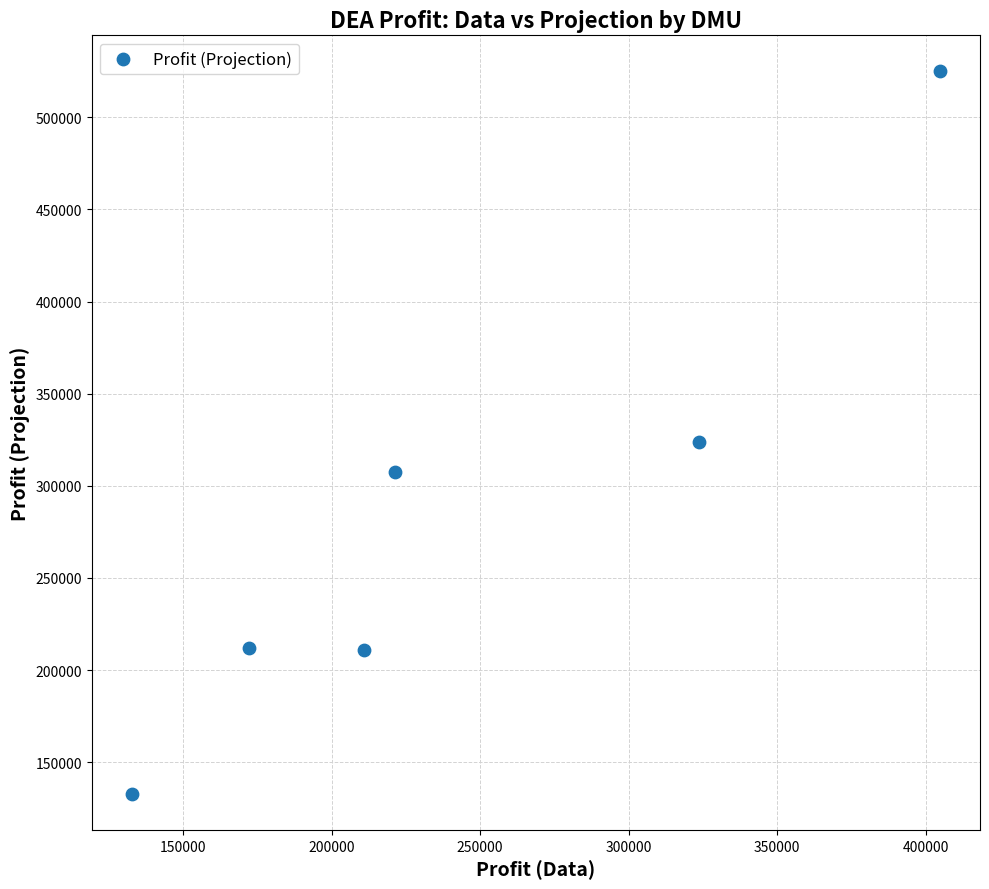

What is the range of Y values (max minus min)?

391975.1